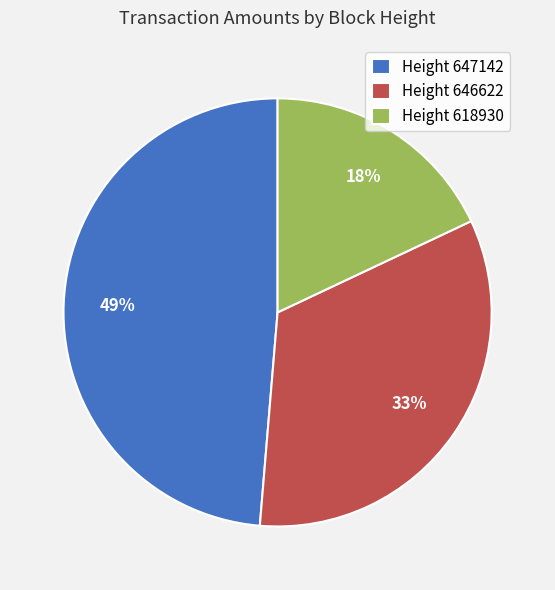

To the nearest percent, what is the difference between the largest and smallest slice percentages?

31%